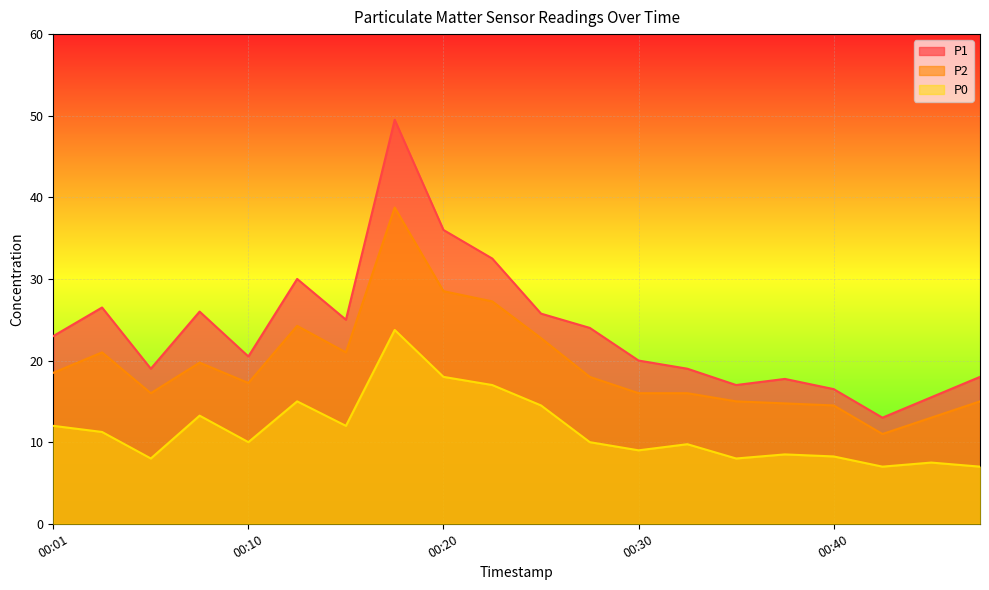

How many data points in P2 are above 18?

9